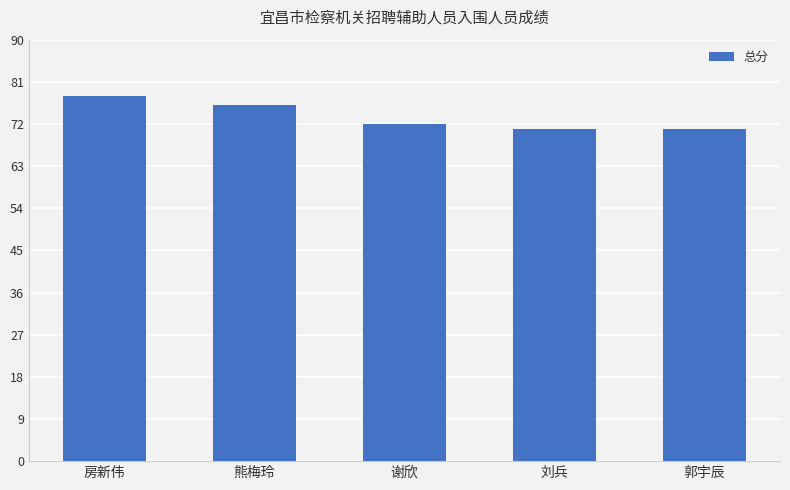

True or false: the data shows 71 at 郭宇辰.

True